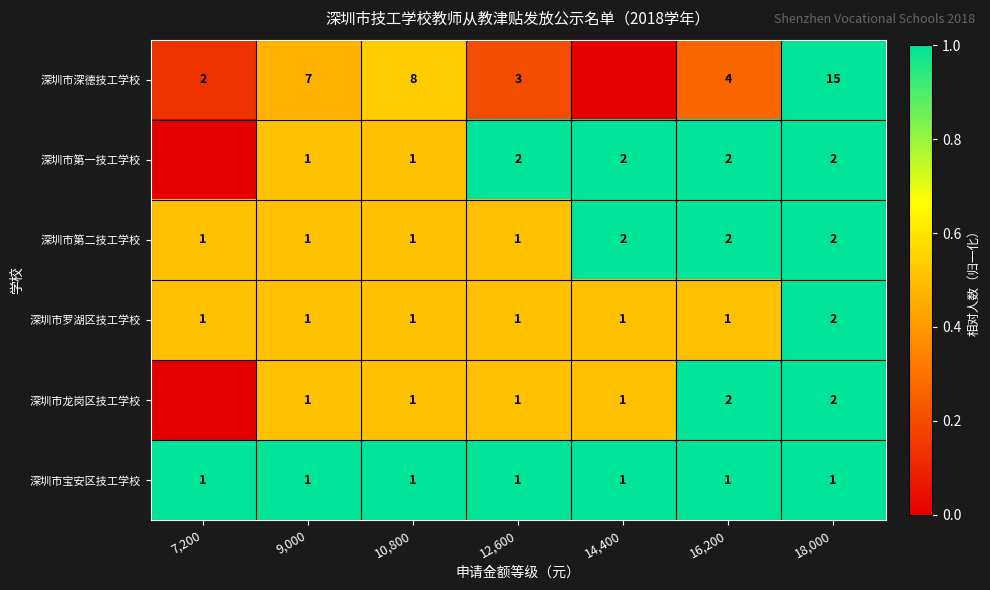

How many series are shown in this chart?

6